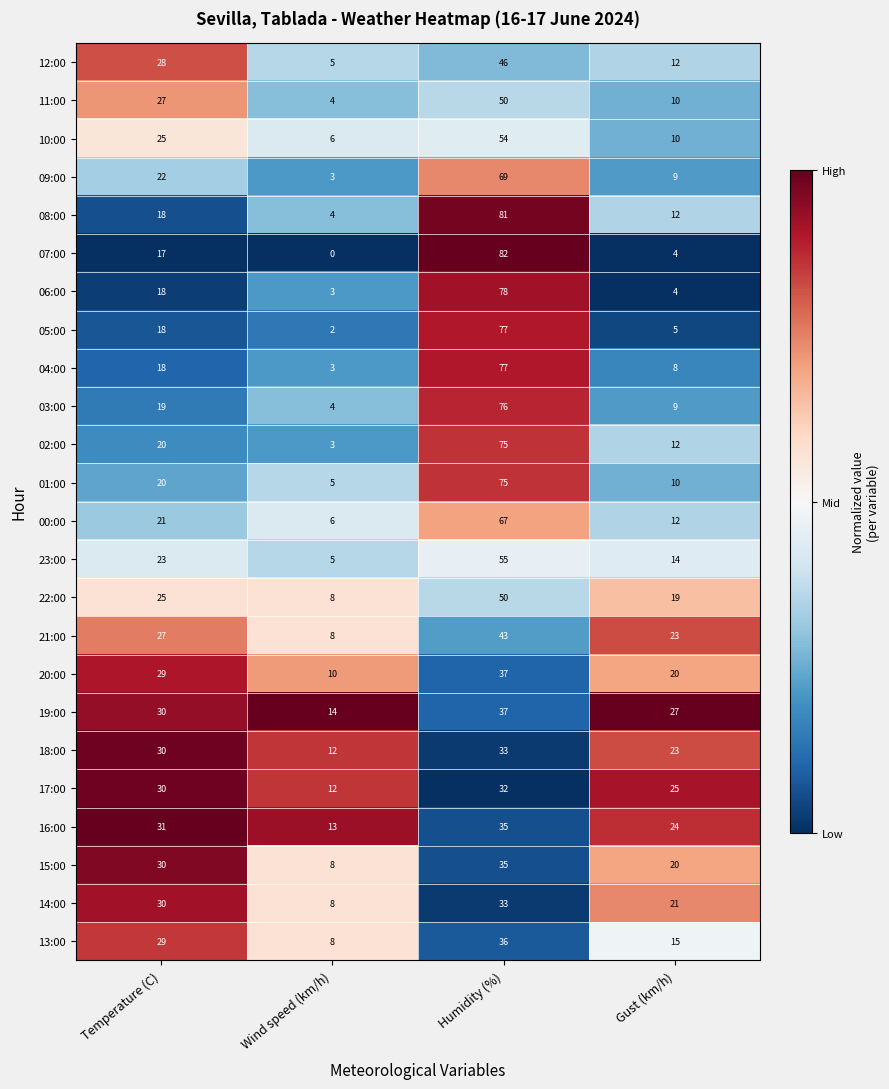

Between Temperature (C) and Humidity (%), which series saw the biggest shift?

07:00